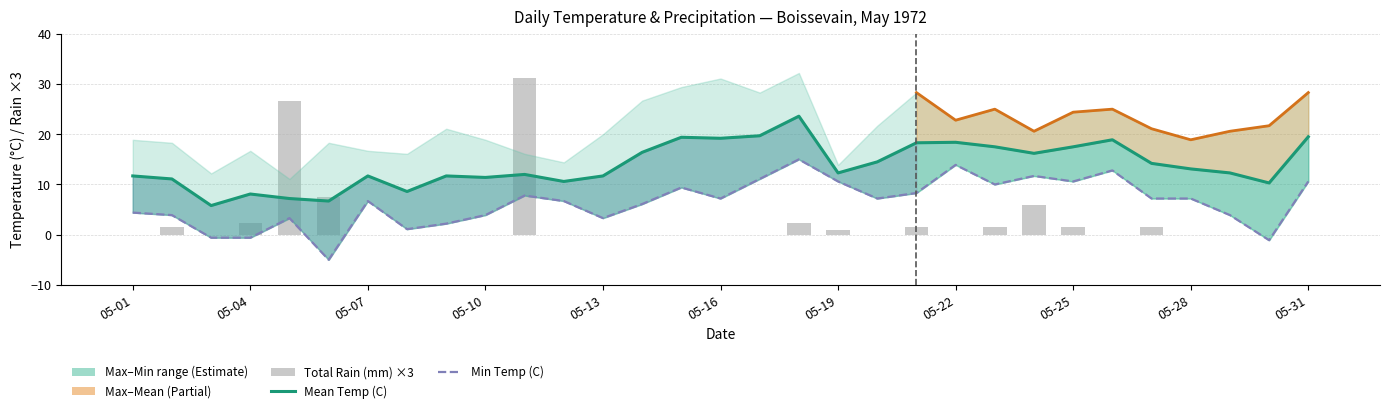

What is the approximate value of Min Temp (C) at 05-06?

-5.0